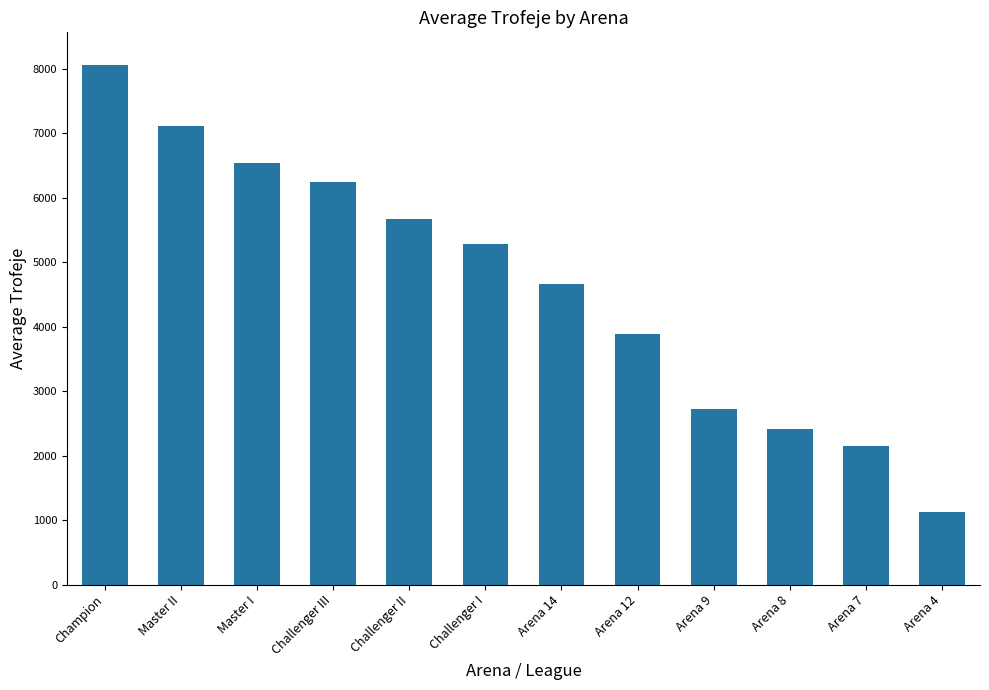

What is the average value?

4656